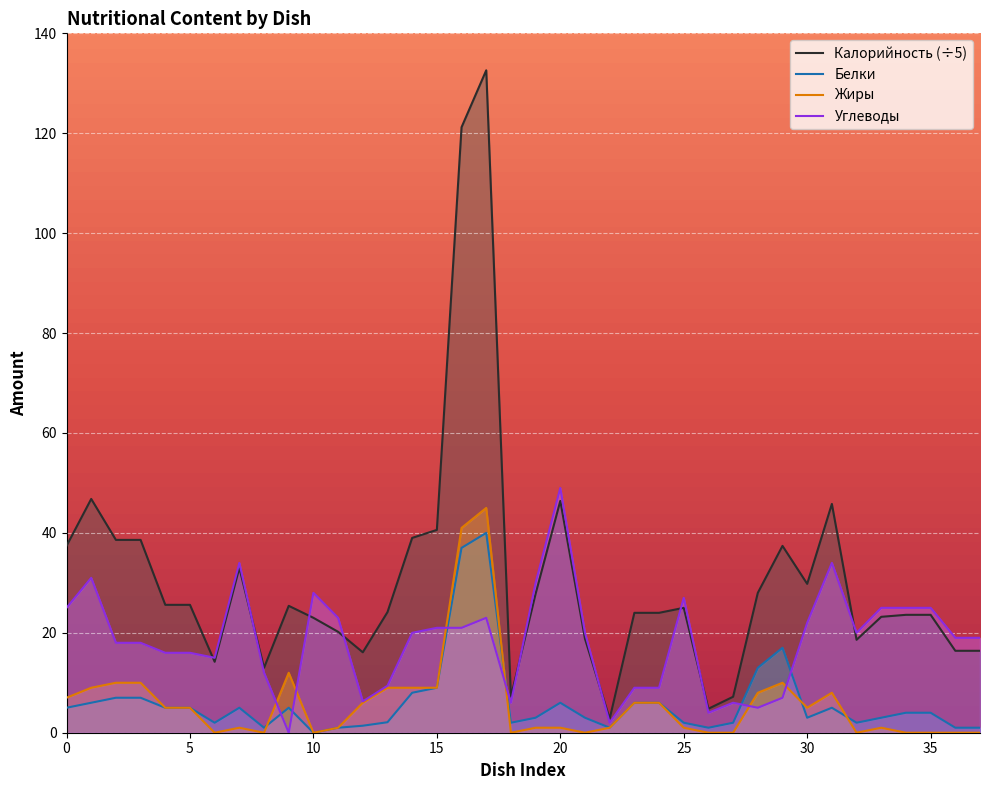

How many lines are shown in the chart?

4